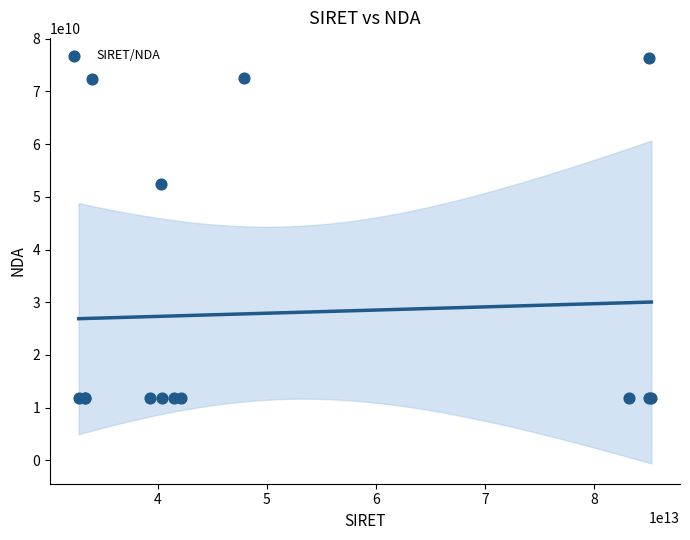

What Y value in the scatter plot is closest to 44031003503?

52440287044